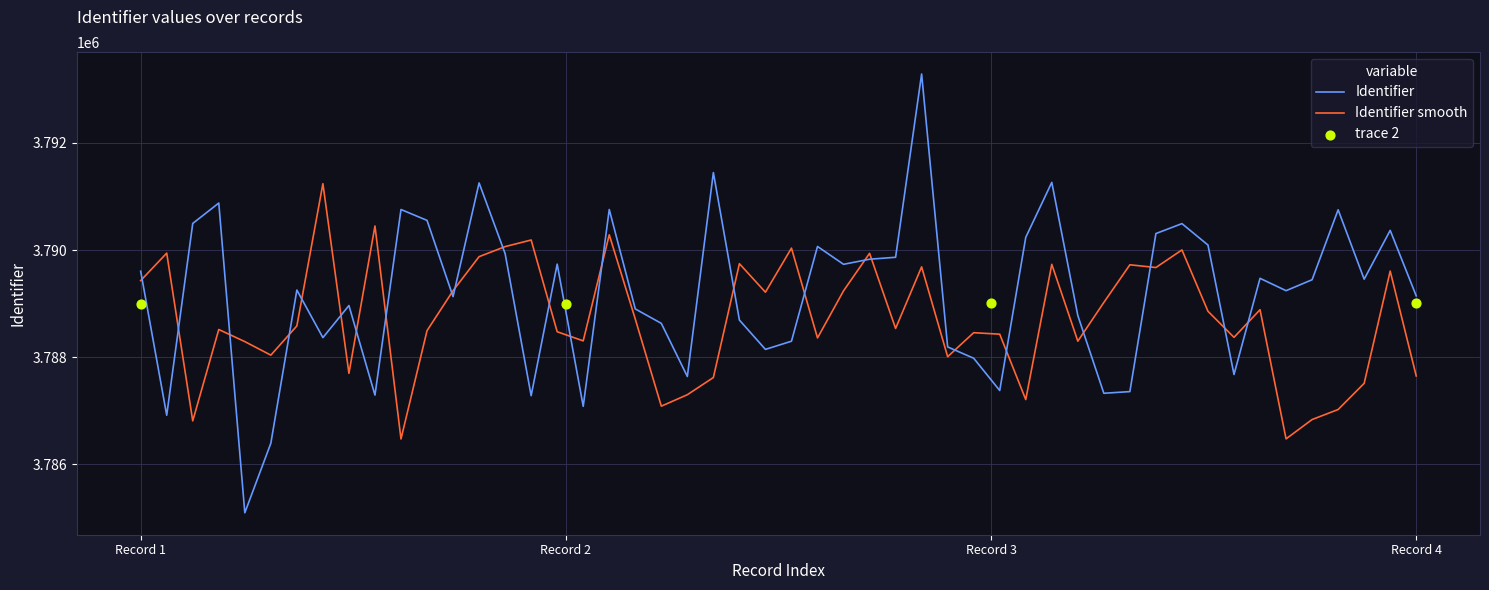

What is the maximum value for Identifier?

3793287.5